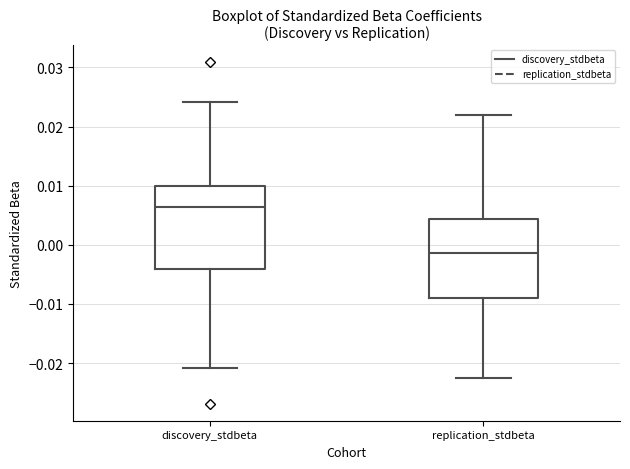

Which box's median line is the highest?

discovery_stdbeta